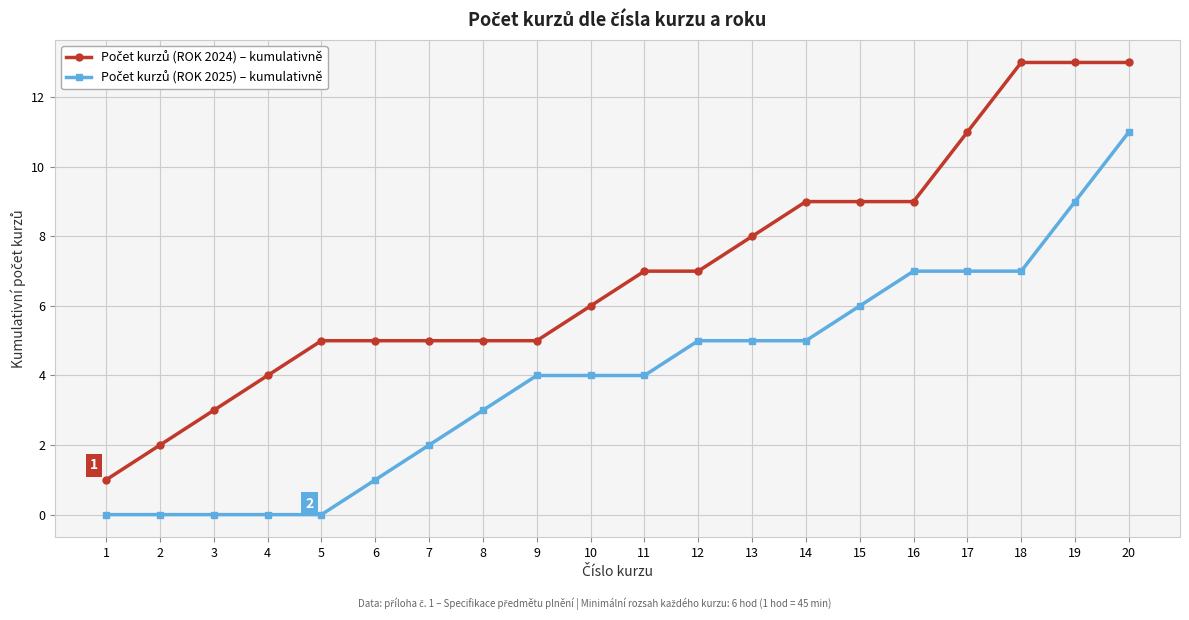

At how many categories does at least one series exceed 10?

4